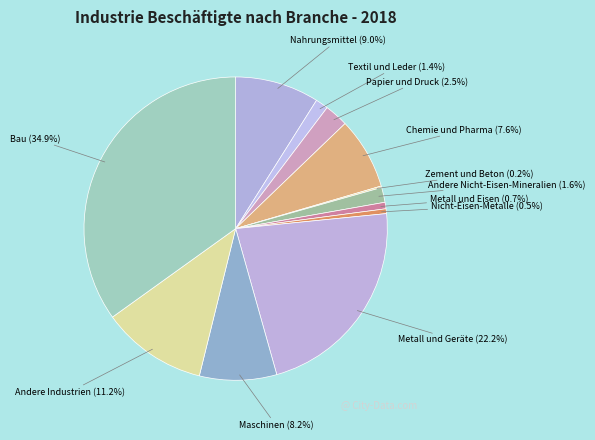

To the nearest percent, what percentage of the pie is Textil und Leder?

1%